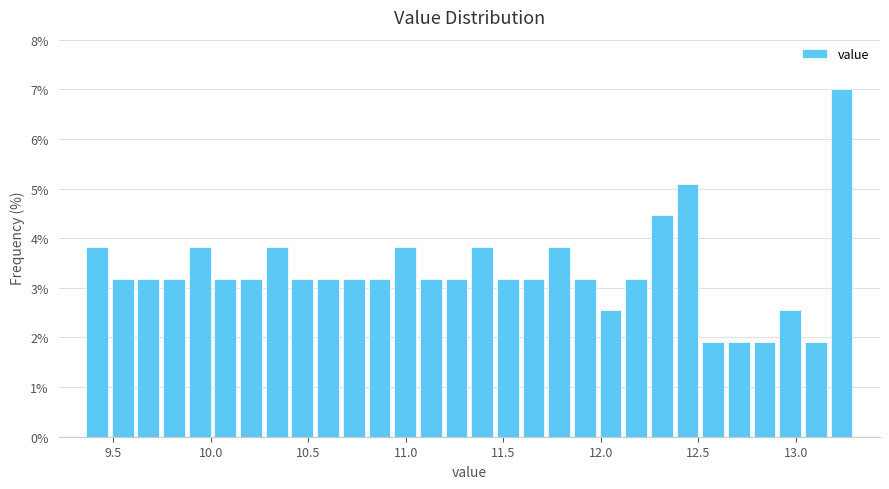

Read against the x-axis, roughly where is the centre of the tallest bar?

13.25